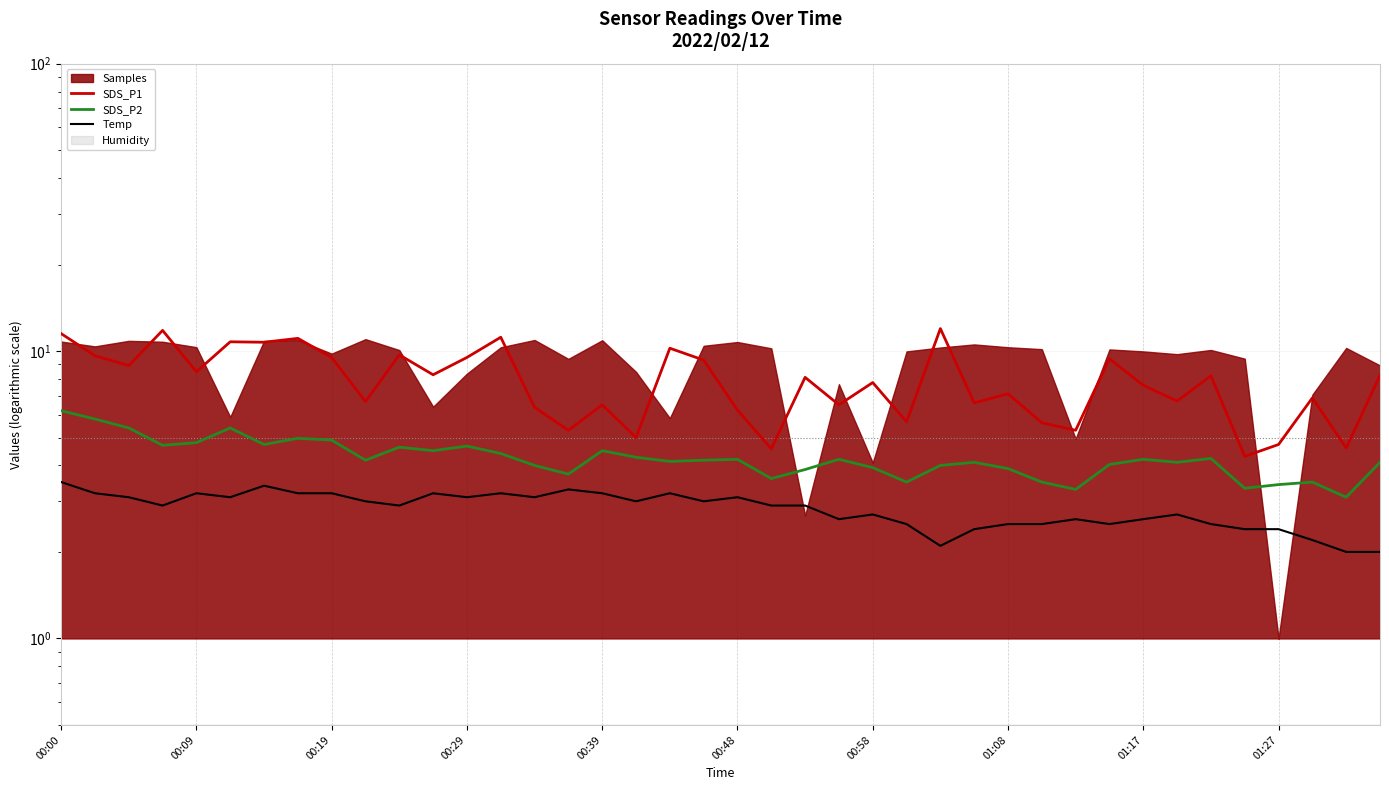

At which label is SDS_P2 closest to 4?

14